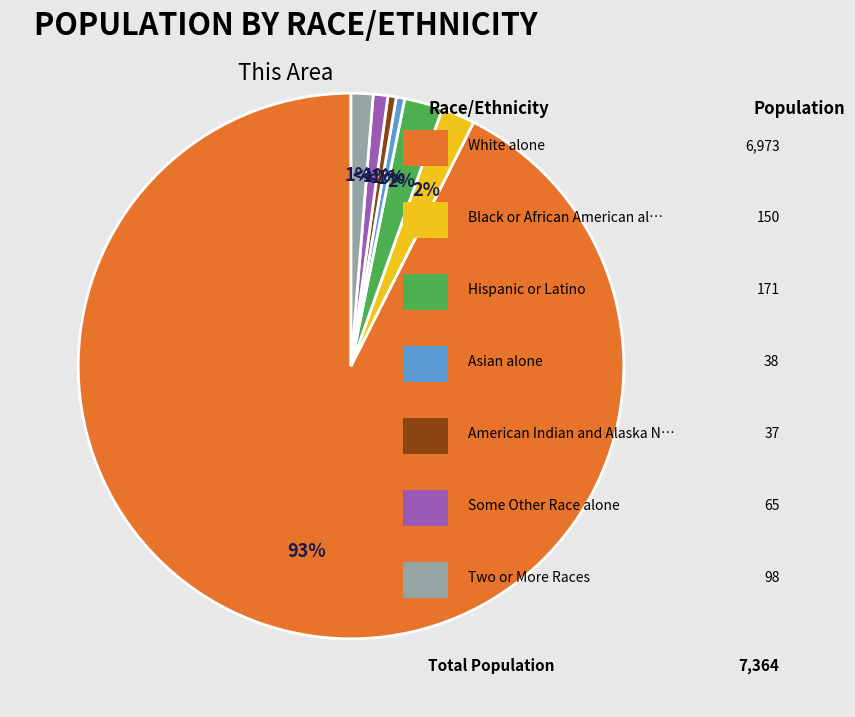

Does any single category account for the majority?

Yes